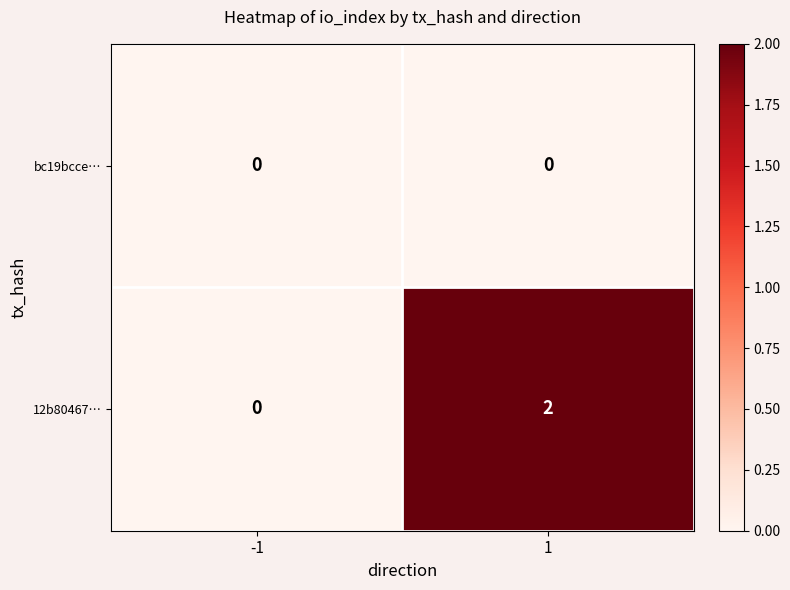

Which series has the largest total across all categories?

12b80467…